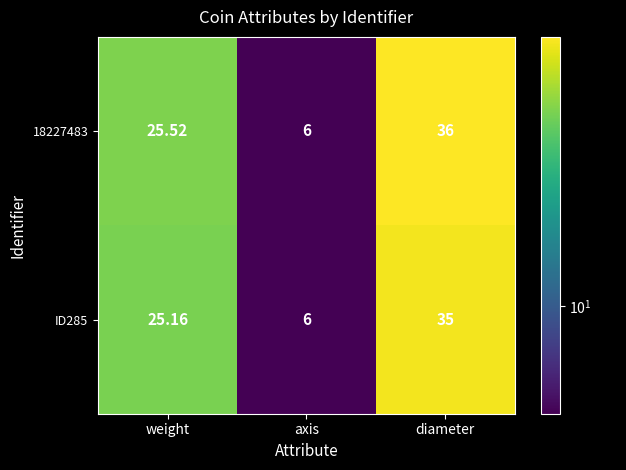

Which category has the highest value across all series?

diameter